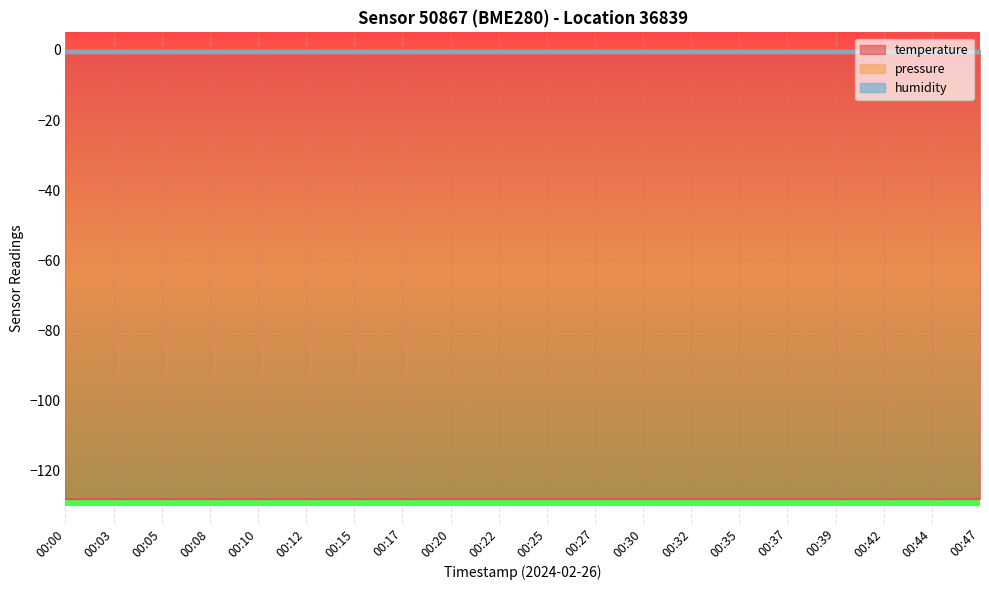

What is the spread (max minus min) of values at 00:30?

127